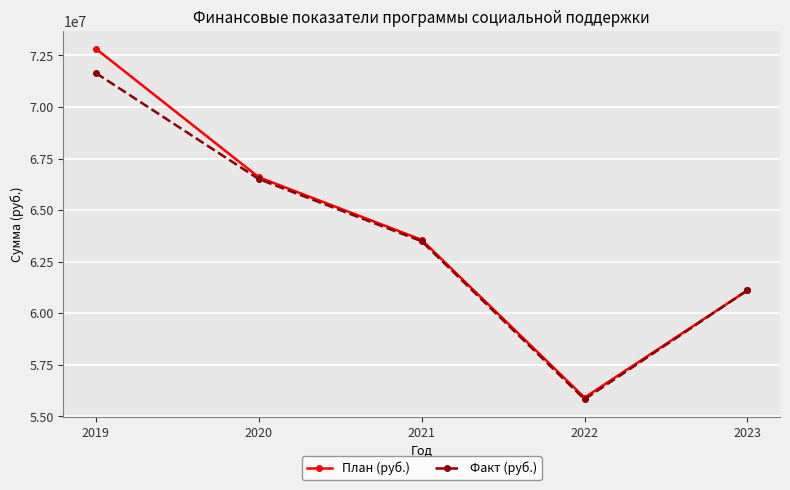

Which series has the largest total across all categories?

План (руб.)